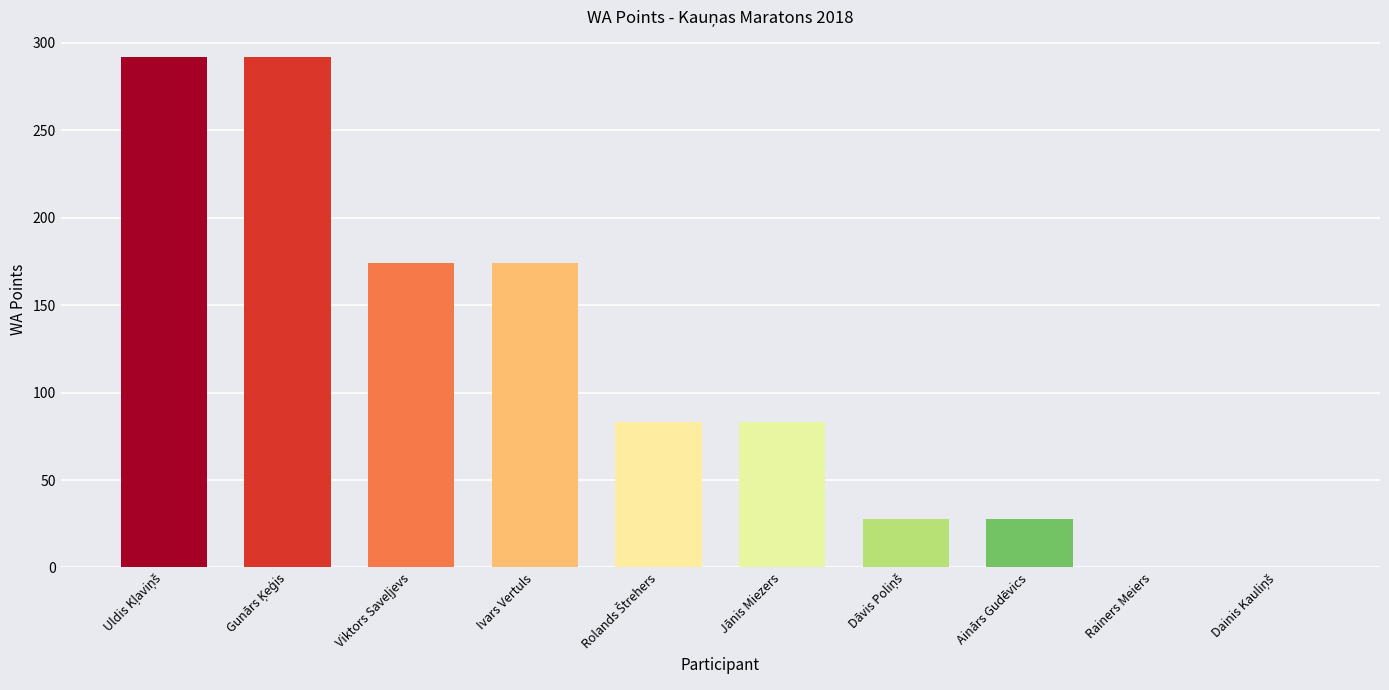

What is the sum of all values?

1154